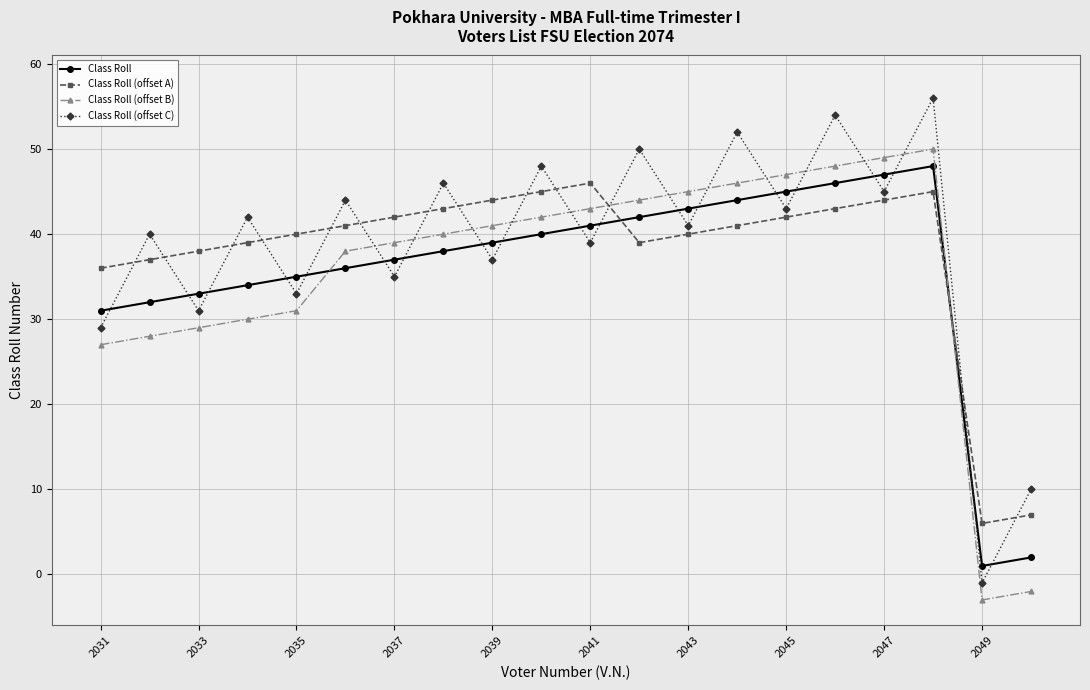

What is the minimum value shown in the chart?

-3